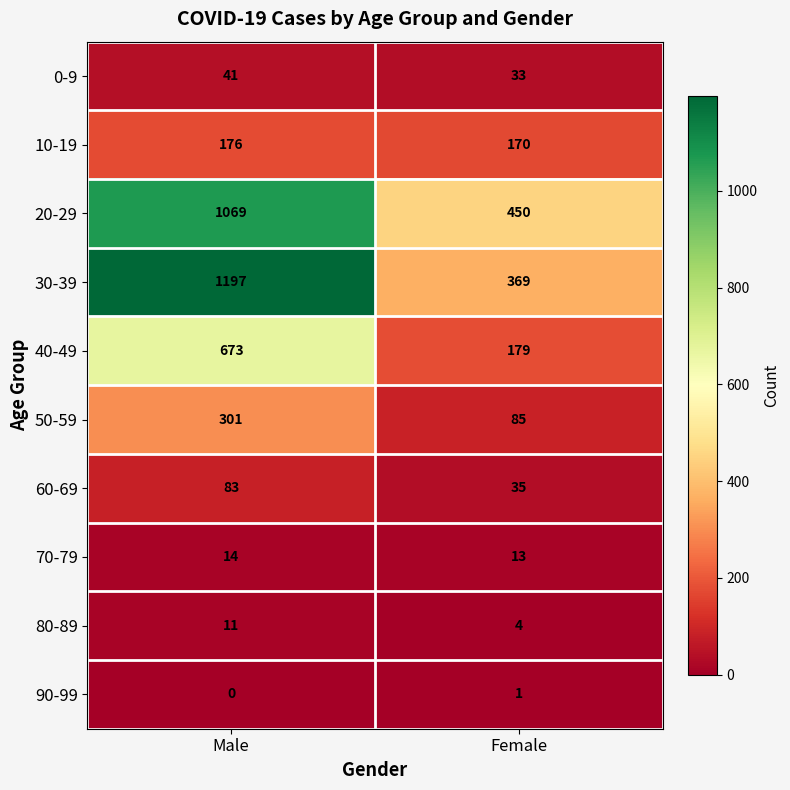

Which label corresponds to the largest value in the chart?

Male